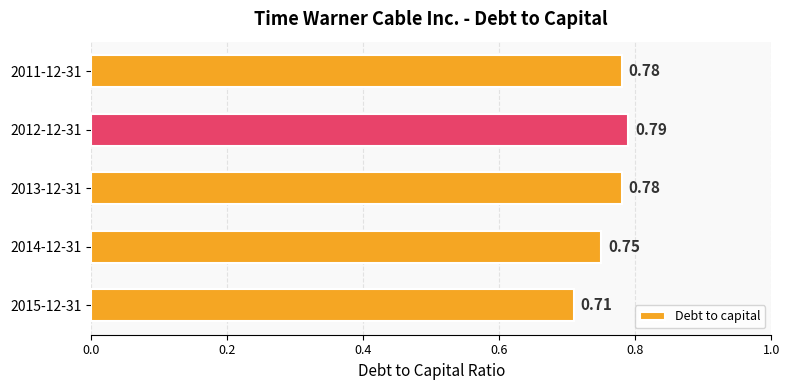

What is the sum of all values?

3.8